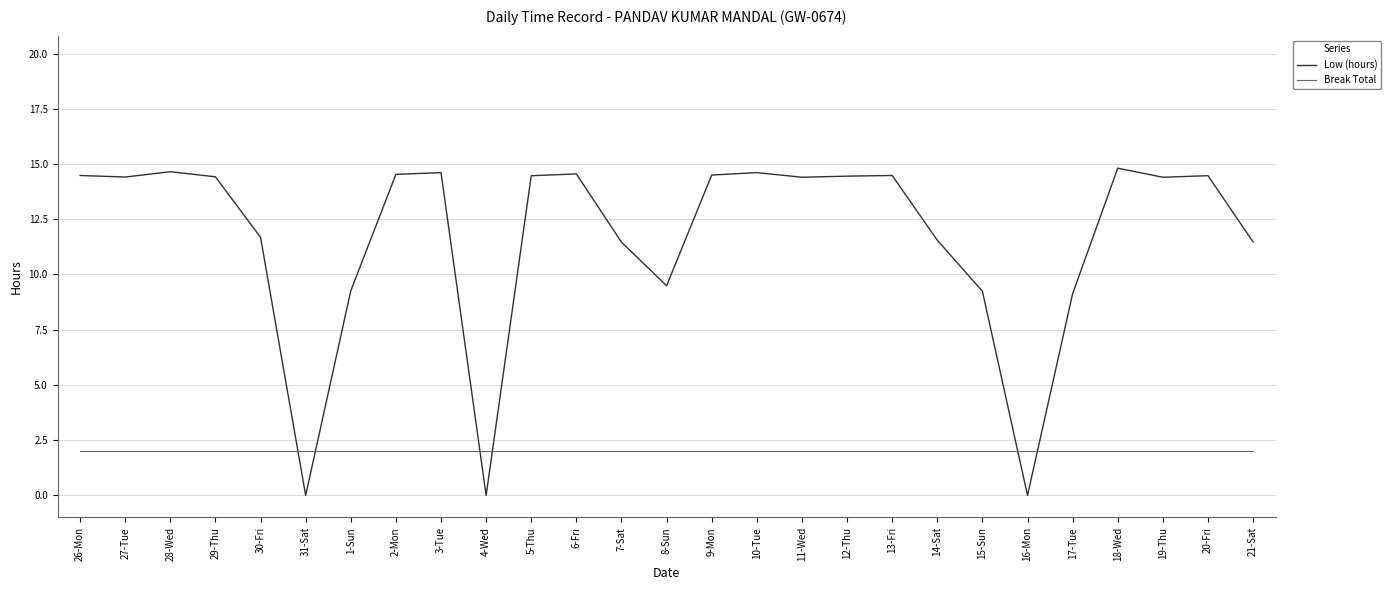

What is the spread (max minus min) of values at 10-Tue?

12.6